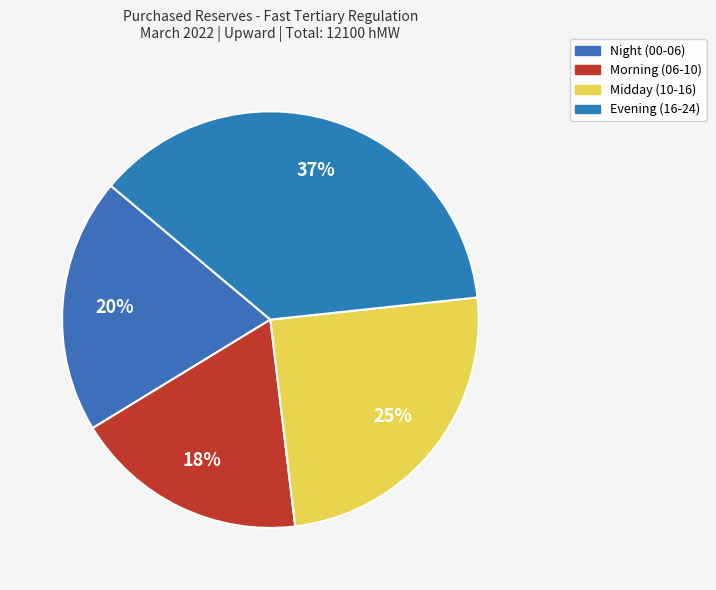

How many slices are in this pie chart?

4